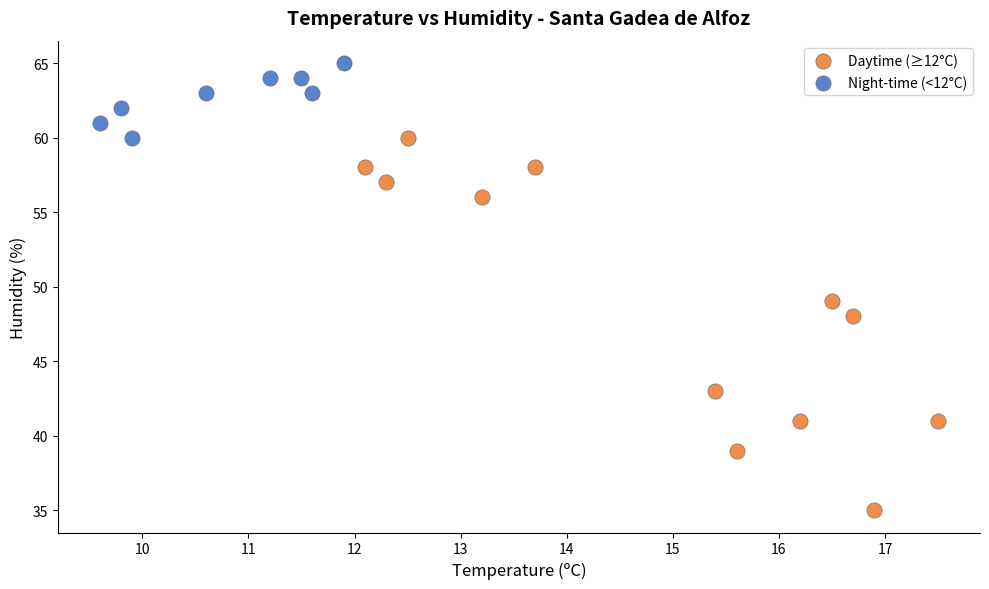

What are all the series names shown in the legend?

Daytime (≥12°C), Night-time (<12°C)